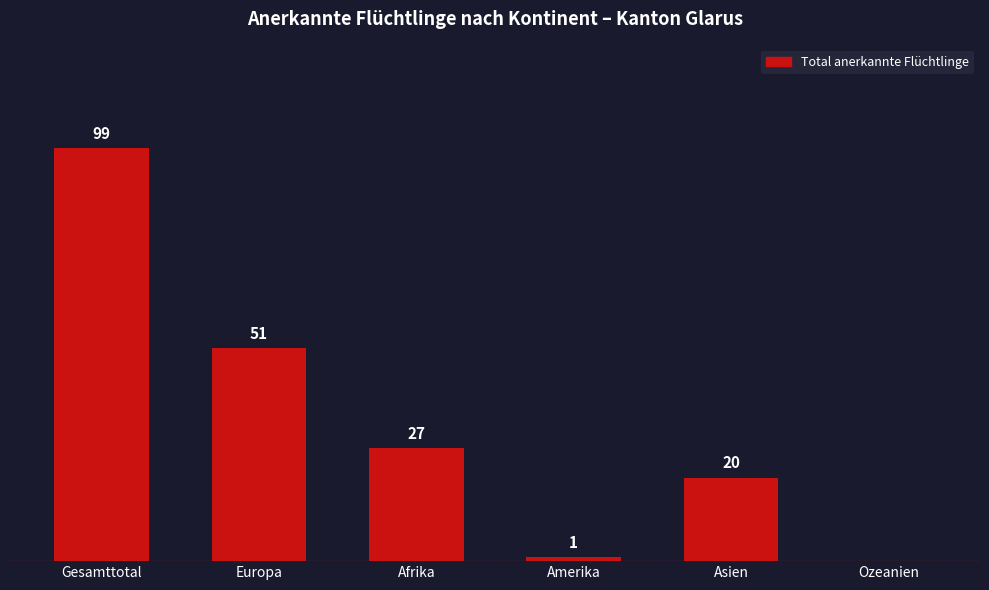

At which category does the chart reach its peak across all series?

Gesamttotal